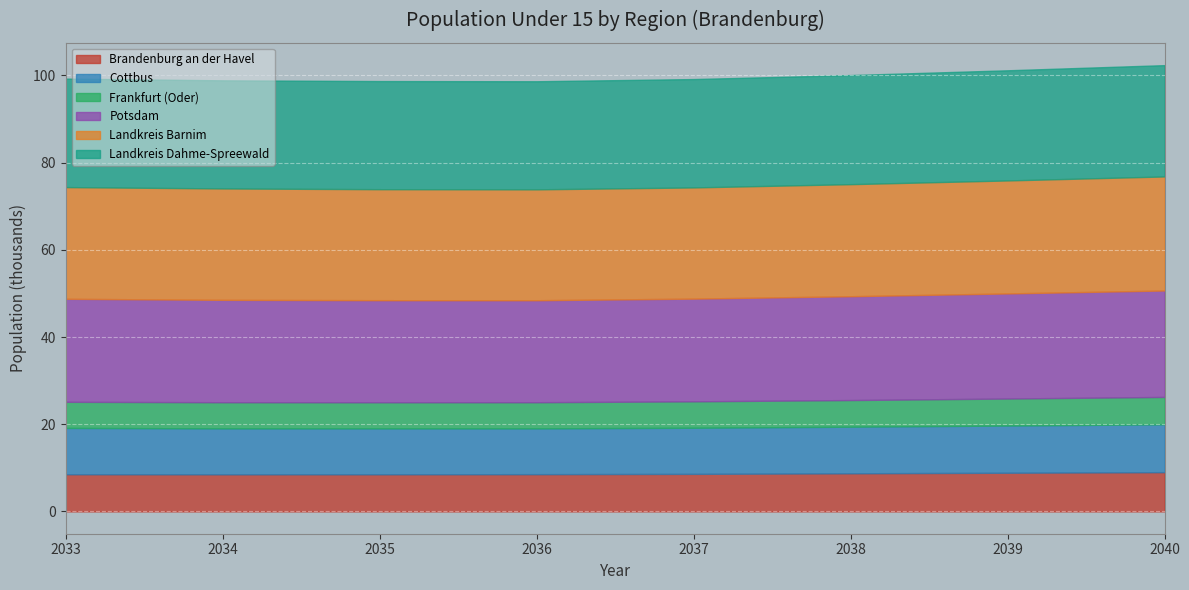

What is the total value across all series at 2034?

98.9